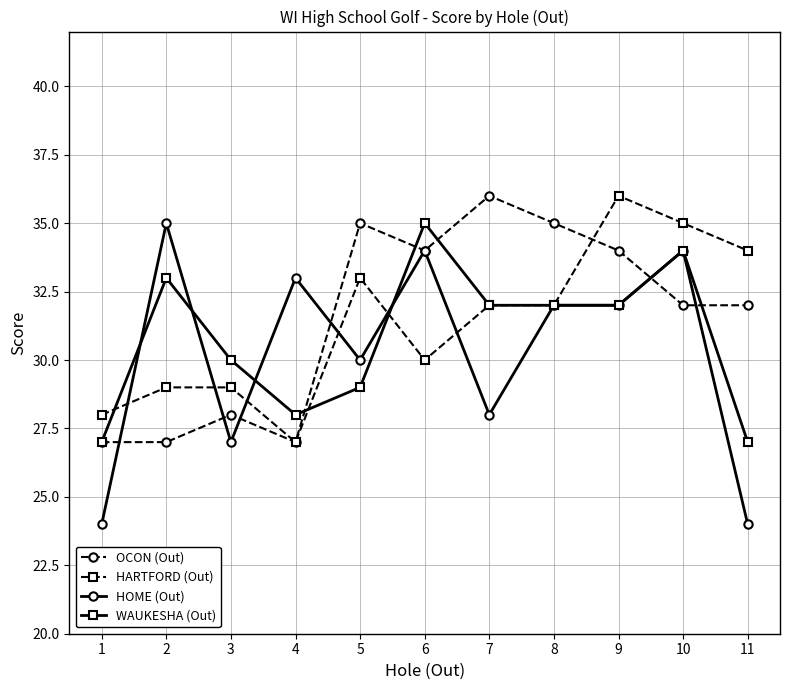

At 3, list the series in order from smallest to largest.

HOME (Out), OCON (Out), HARTFORD (Out), WAUKESHA (Out)